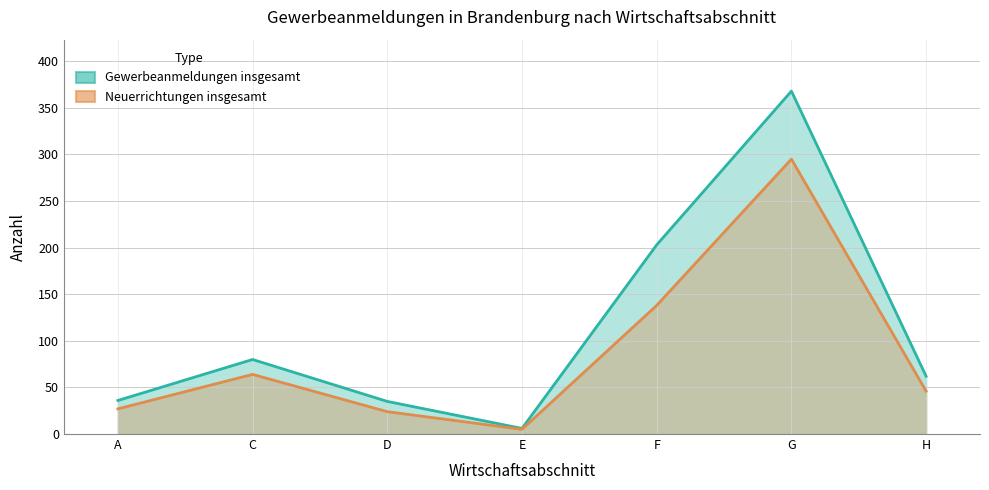

Is the value of Gewerbeanmeldungen insgesamt at F greater than the value of Neuerrichtungen insgesamt at G?

No